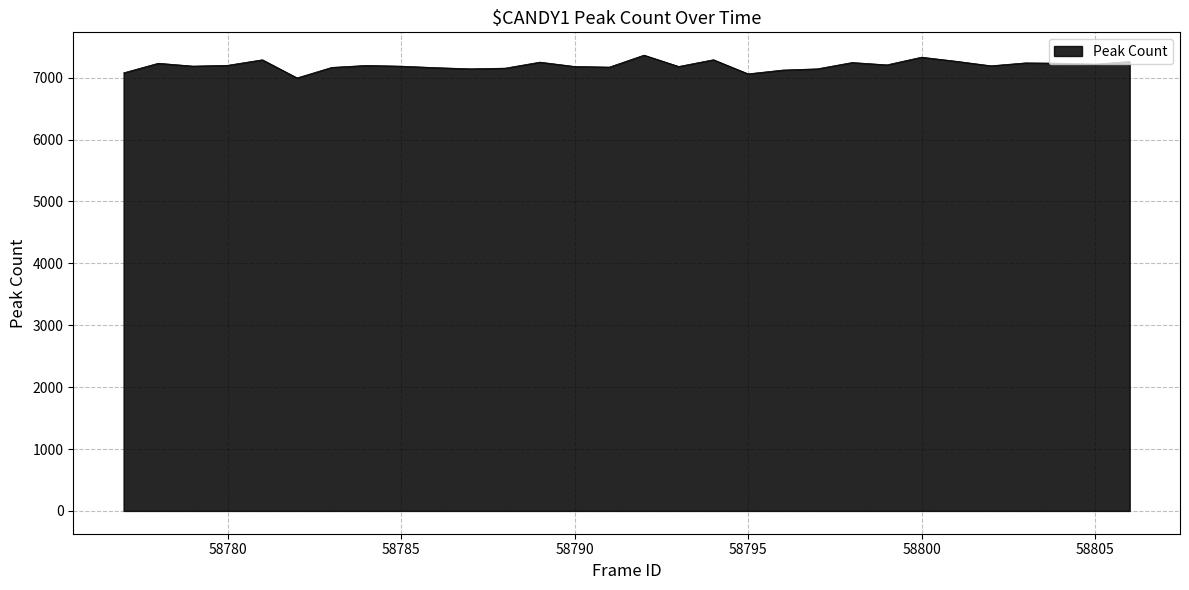

How many lines are shown in the chart?

1